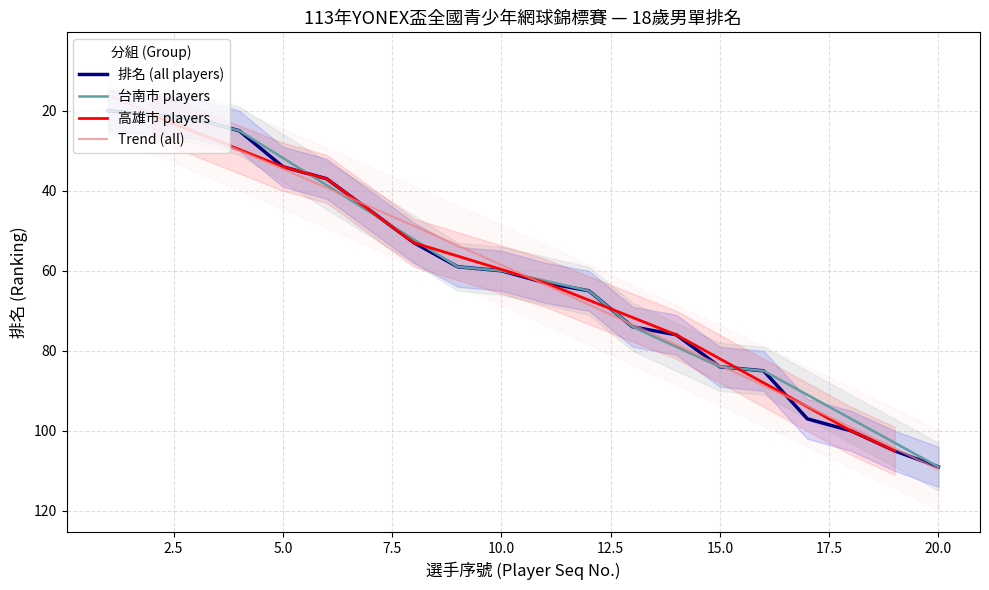

What is the minimum value shown in the chart?

20